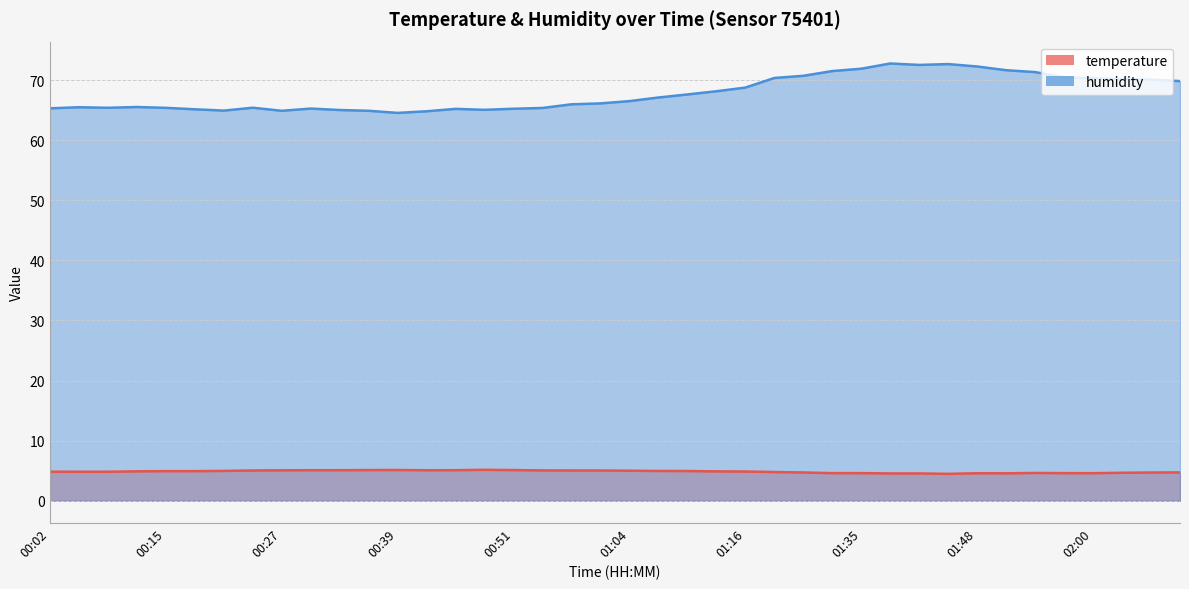

What is the sum of the humidity values at 00:27 and 00:33?

129.9